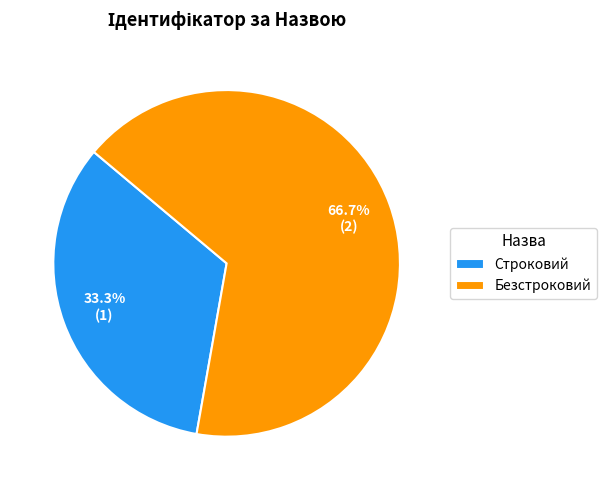

Which category has the smallest portion of the pie?

Строковий